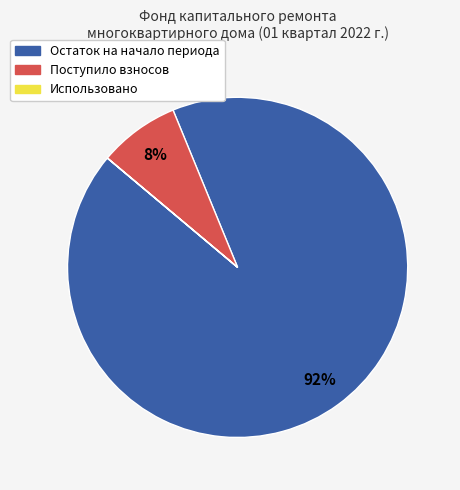

Is there any slice that represents more than half of the pie?

Yes